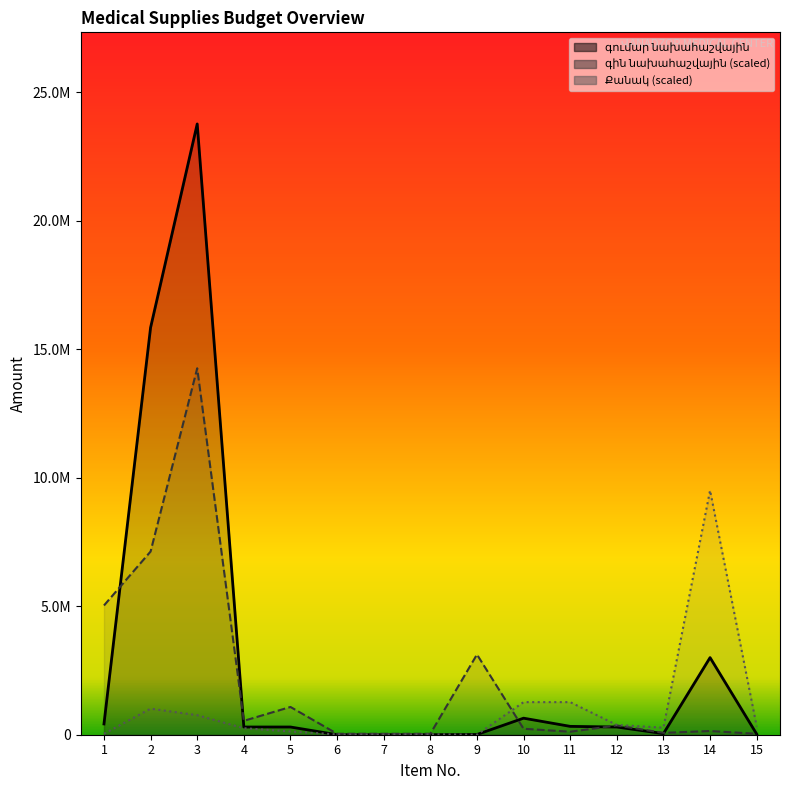

True or false: գին նախահաշվային has a value of 36000.0 at 8.

True